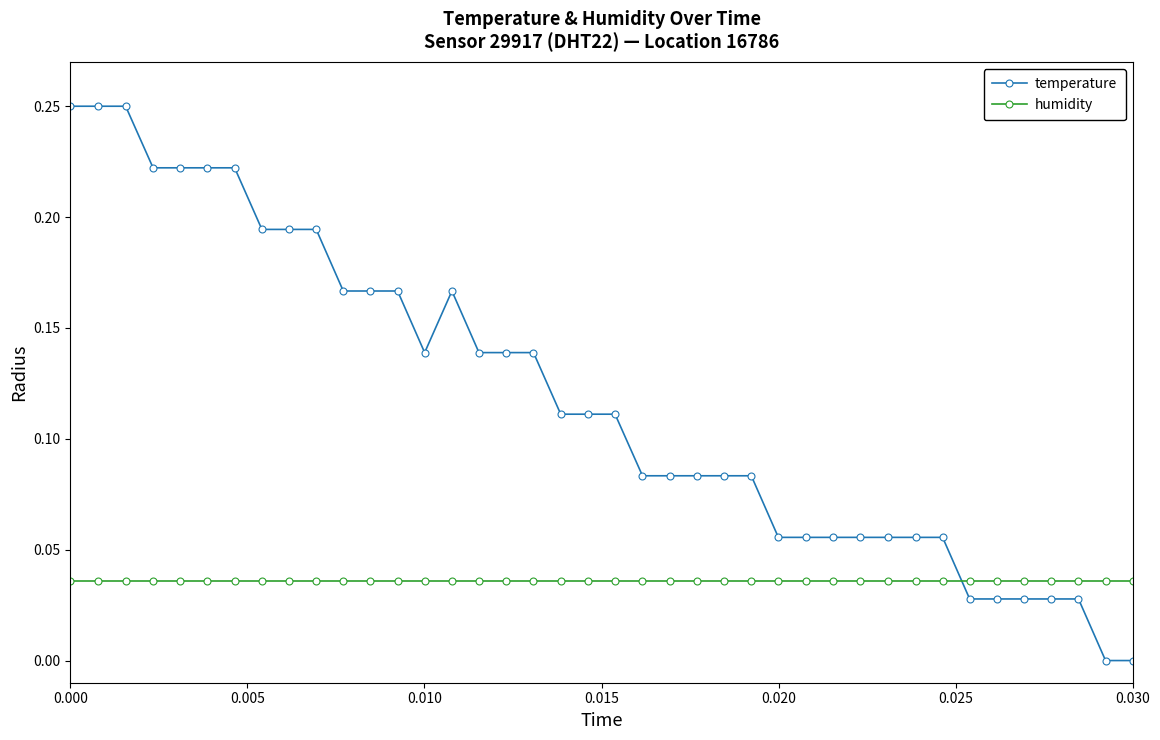

After their last crossing, which series has the higher values: temperature or humidity?

humidity